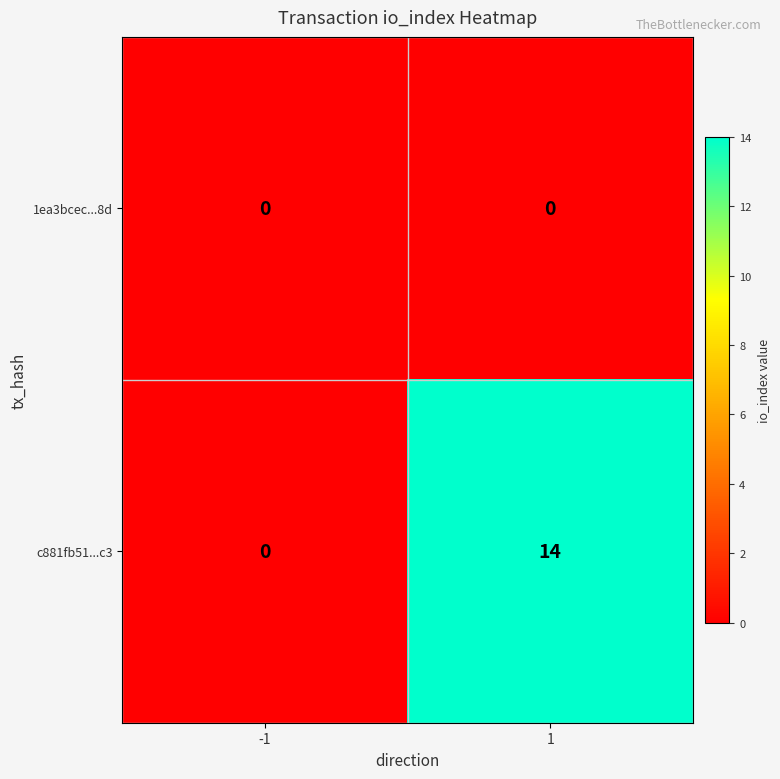

Which series changed the most between -1 and 1?

c881fb51...c3